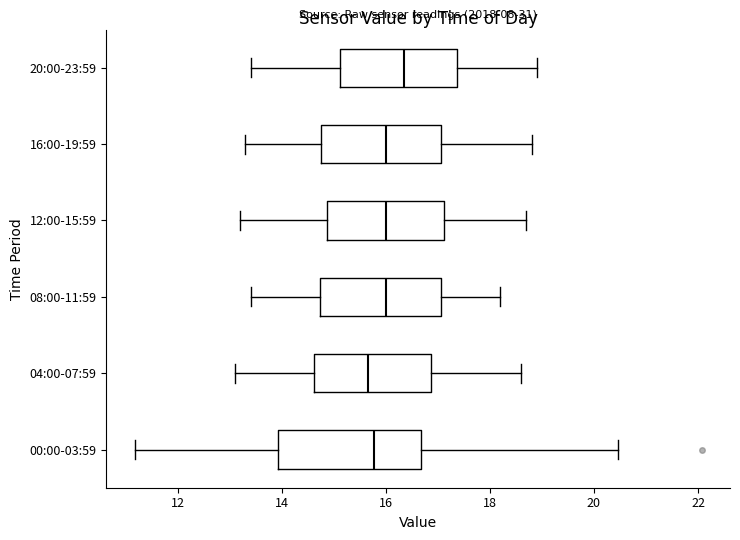

Reading bottom to top, read every box against the x-axis: the position of its median line, the range the box covers, and the ends of its whiskers. The values are not printed on the chart, so give them approximately, as read against the axis.

00:00-03:59: median 15.8, box 14.0 to 16.6, whiskers 11.2 to 20.4
04:00-07:59: median 15.6, box 14.6 to 16.8, whiskers 13.2 to 18.6
08:00-11:59: median 16.0, box 14.8 to 17.0, whiskers 13.4 to 18.2
12:00-15:59: median 16.0, box 14.8 to 17.2, whiskers 13.2 to 18.8
16:00-19:59: median 16.0, box 14.8 to 17.0, whiskers 13.4 to 18.8
20:00-23:59: median 16.4, box 15.2 to 17.4, whiskers 13.4 to 19.0